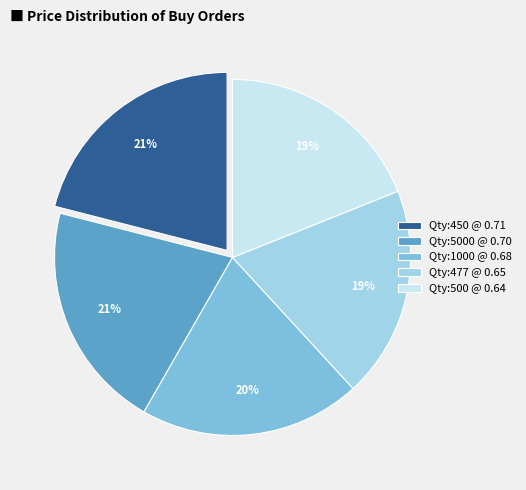

To the nearest percent, what is the difference between the largest and smallest slice percentages?

2%